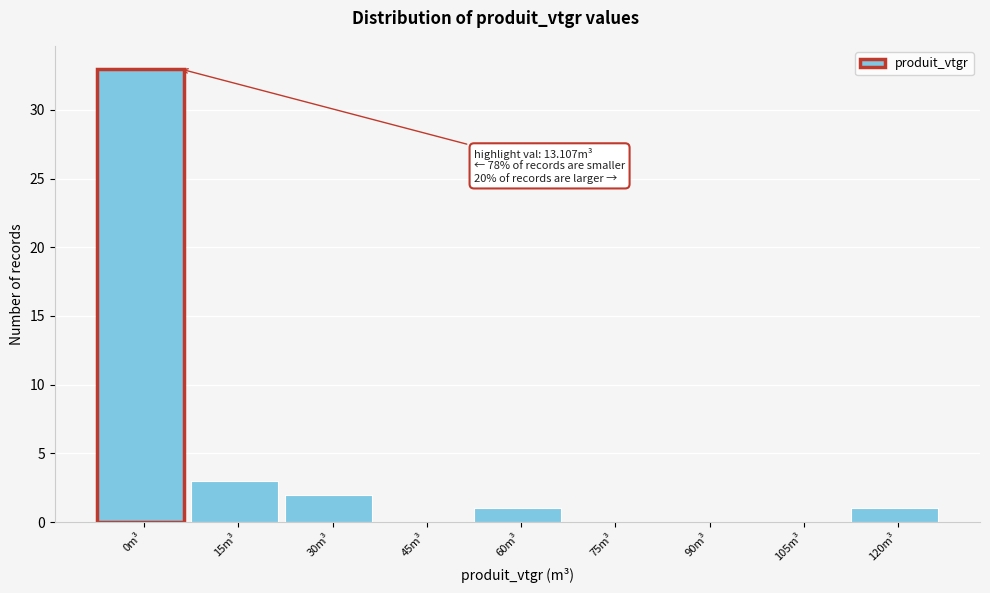

True or false: the data shows 13 at 75m³.

False